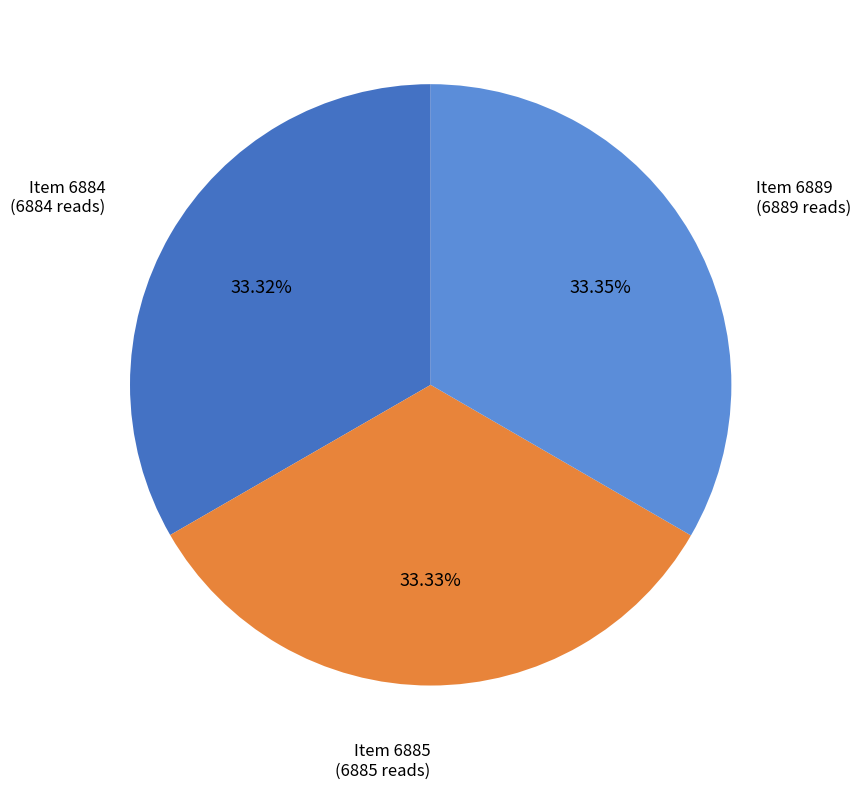

Count the number of slices in the pie.

3